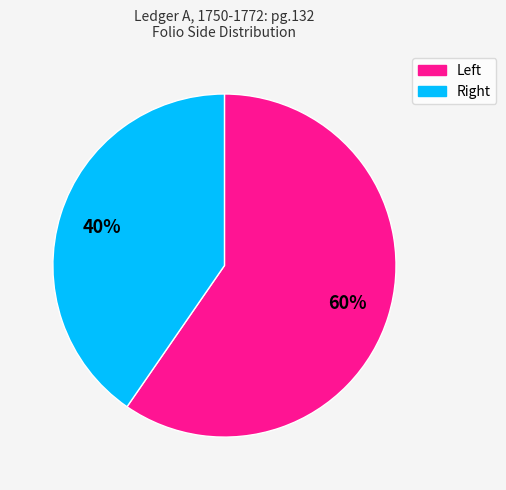

Which category has the smallest portion of the pie?

Right